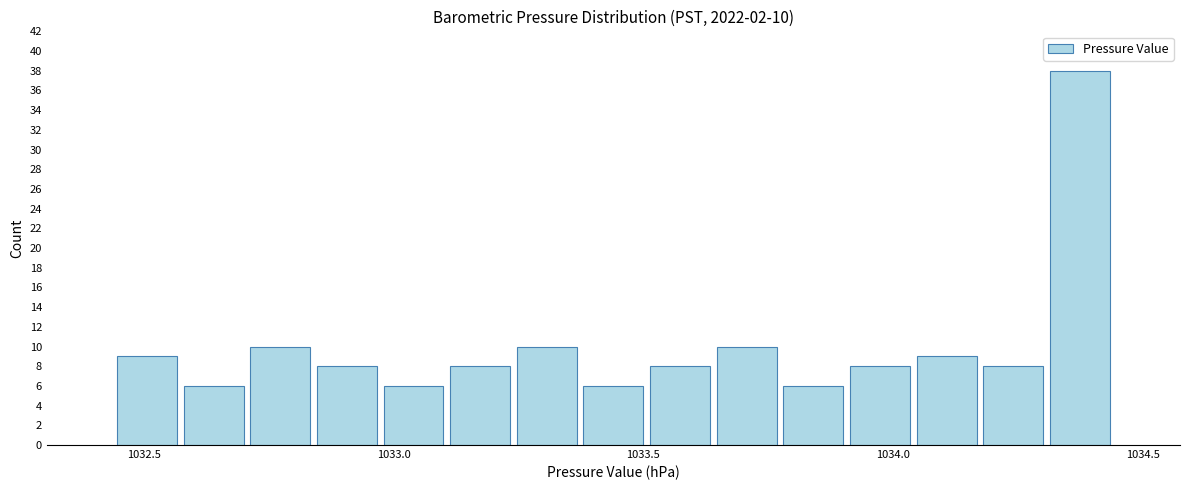

Around what value on the x-axis is the tallest bar? Give the approximate position of its centre, as read against the axis.

1034.35